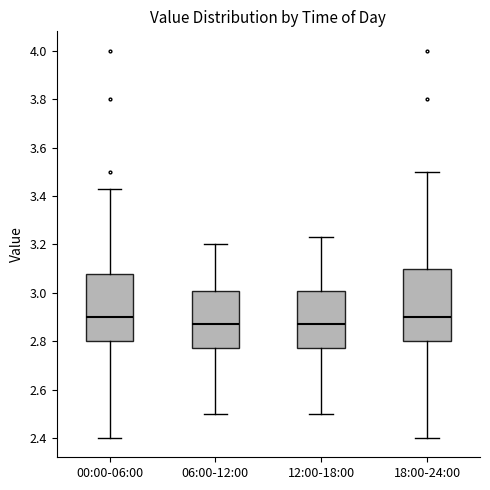

Reading left to right, transcribe this box plot: for each box, give where its median line is, the range the box spans, and where its two whiskers end, as read against the y-axis. The values are not printed on the chart, so give them approximately, as read against the axis.

00:00-06:00: median 2.90, box 2.80 to 3.08, whiskers 2.40 to 3.44
06:00-12:00: median 2.88, box 2.78 to 3.00, whiskers 2.50 to 3.20
12:00-18:00: median 2.88, box 2.78 to 3.00, whiskers 2.50 to 3.24
18:00-24:00: median 2.90, box 2.80 to 3.10, whiskers 2.40 to 3.50